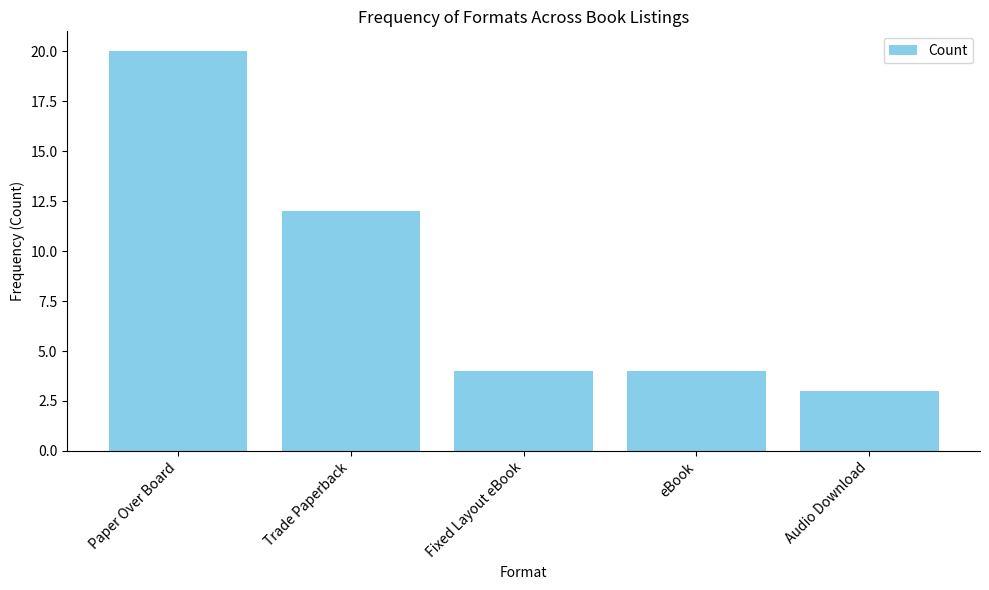

True or false: the data shows 4 at Fixed Layout eBook.

True